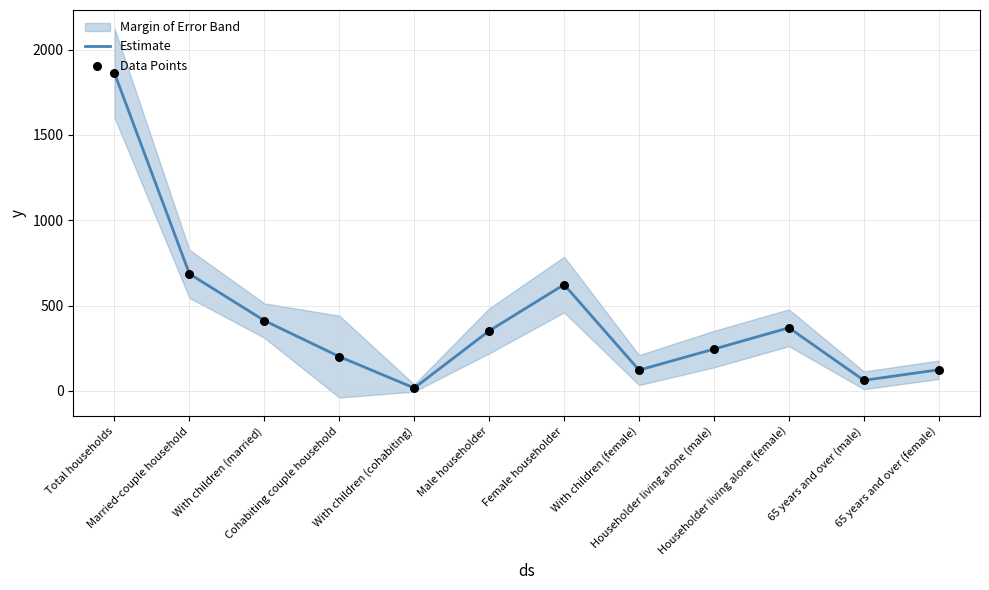

Is the value of Estimate at Total households greater than the value of Data Points at Female householder?

Yes